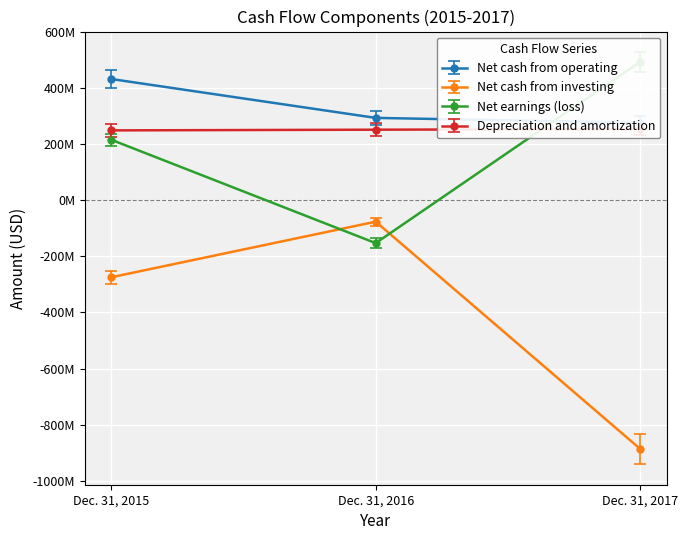

What value does the Depreciation and amortization series have at Dec. 31, 2016?

228305600